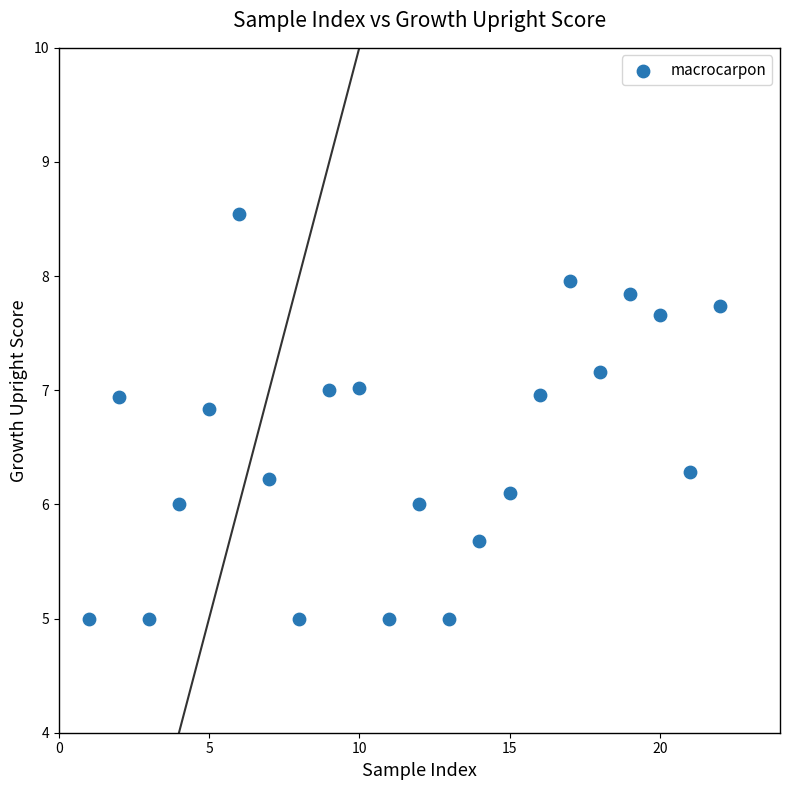

What is the range of X values (max minus min)?

21.0